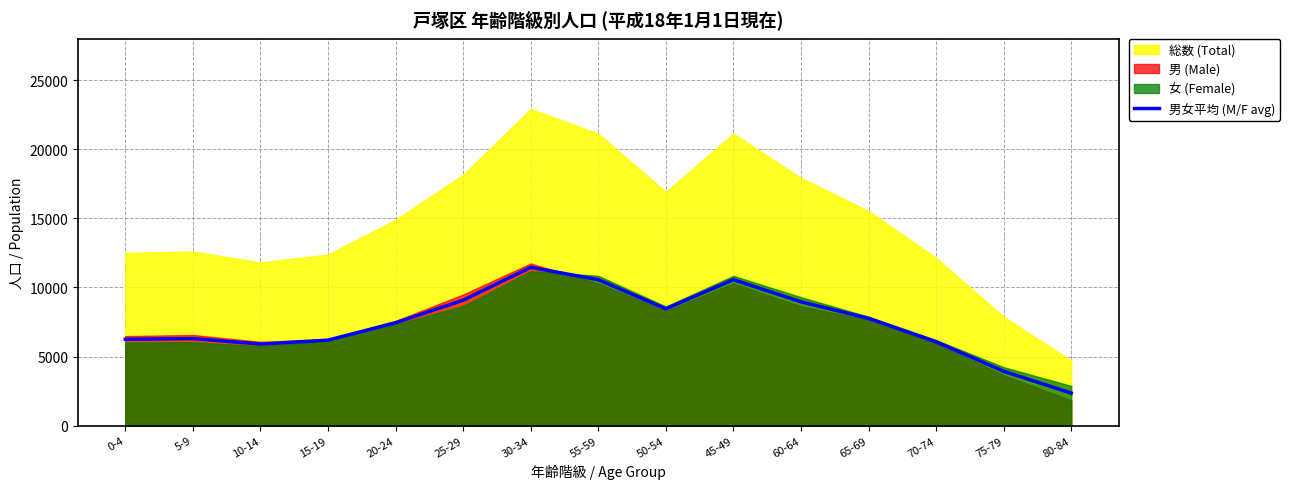

What is the difference between the values at 25-29 and 60-64?

116.0